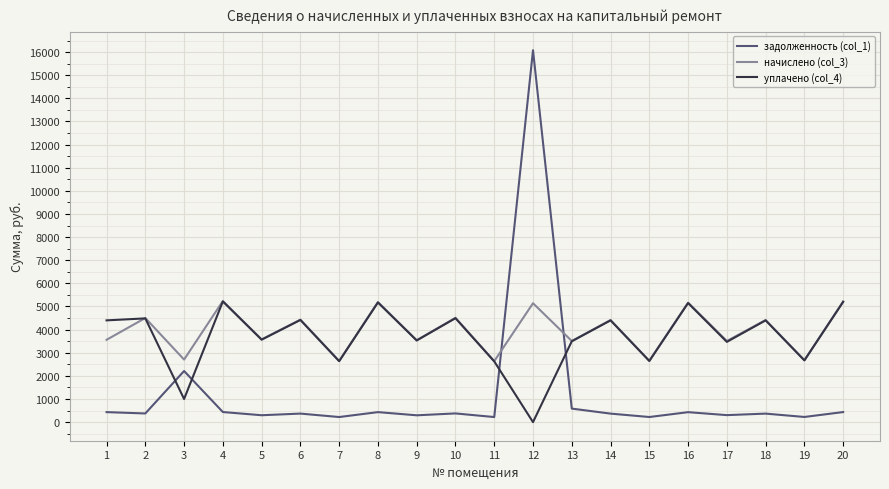

Which series ends up on top after the final intersection of уплачено (col_4) and задолженность (col_1)?

уплачено (col_4)